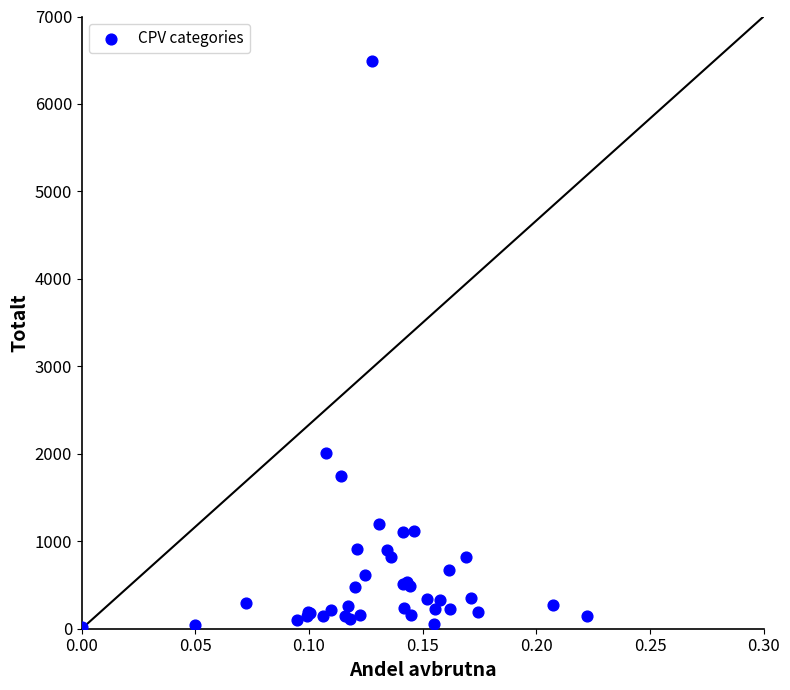

What Y value in the scatter plot is closest to 3253?

2007